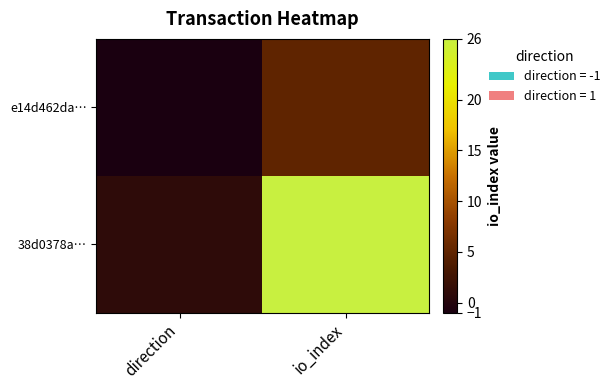

What is the smallest value displayed?

-1